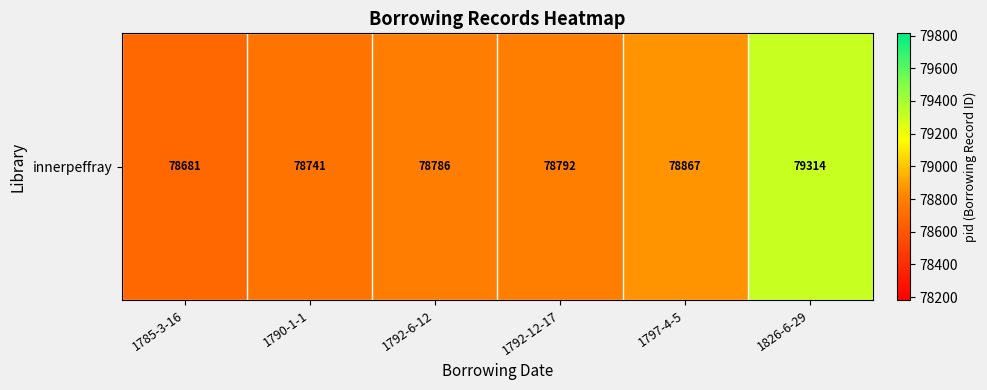

List the labels in order of value, smallest first.

1785-3-16, 1790-1-1, 1792-6-12, 1792-12-17, 1797-4-5, 1826-6-29